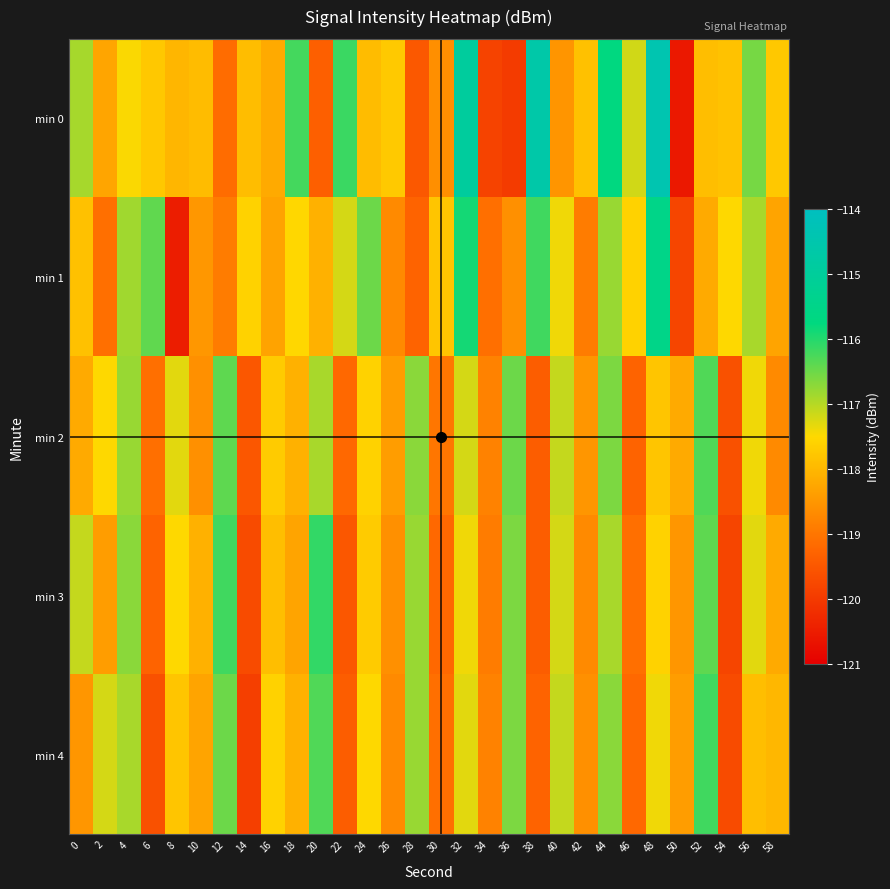

What is the greatest value displayed?

-114.4